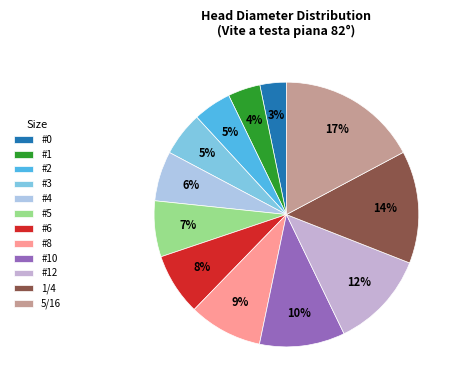

Which slice is the largest?

5/16